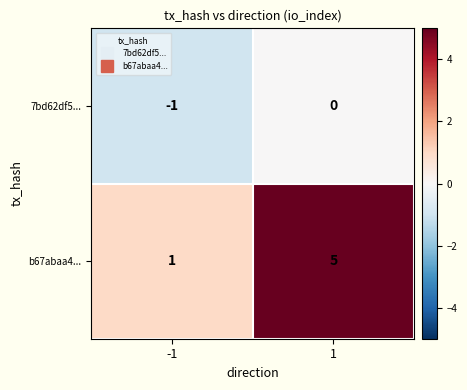

What is the maximum value for b67abaa4...?

5